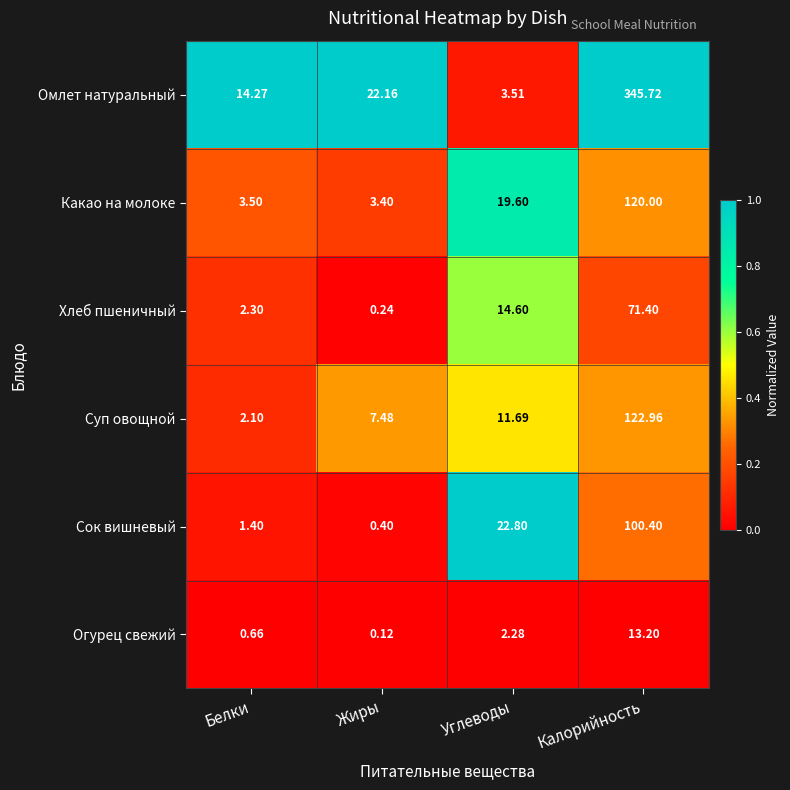

What is the difference between the highest and lowest values at Углеводы?

20.5